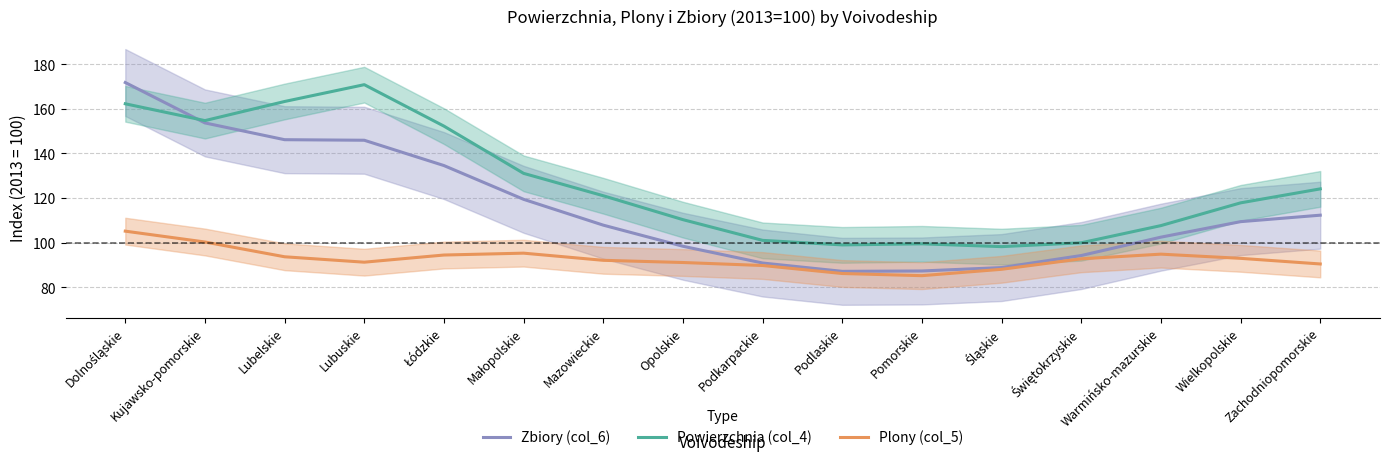

What is the maximum value for Zbiory (col_6)?

171.8